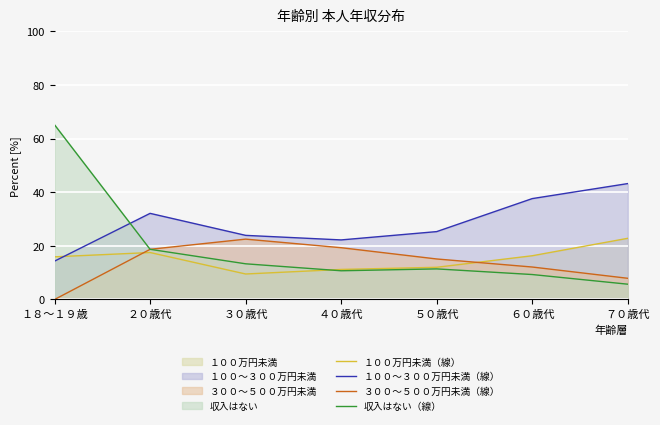

Where does the １００万円未満（線） series first go above 15?

１８～１９歳